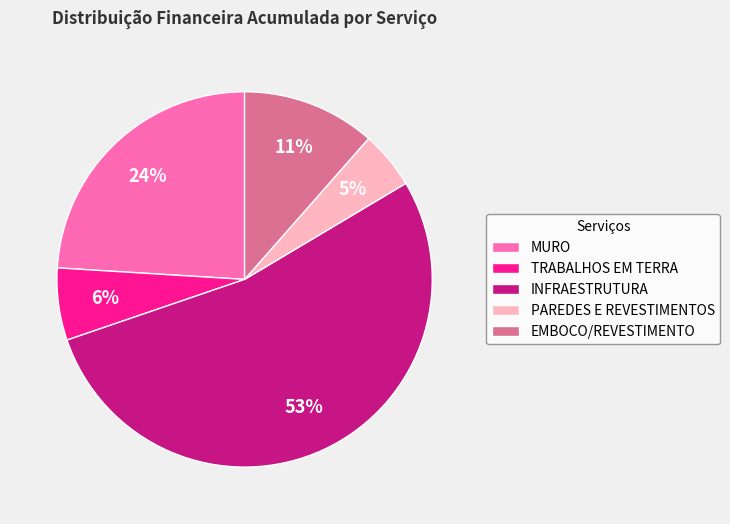

Which slice is the smallest?

PAREDES E REVESTIMENTOS